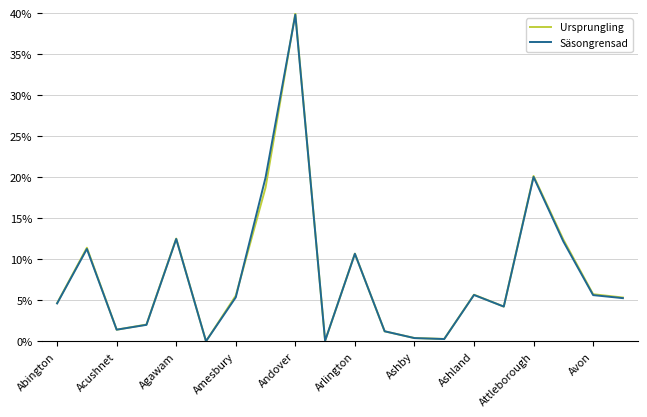

Which series has the widest spread of values?

Ursprungling